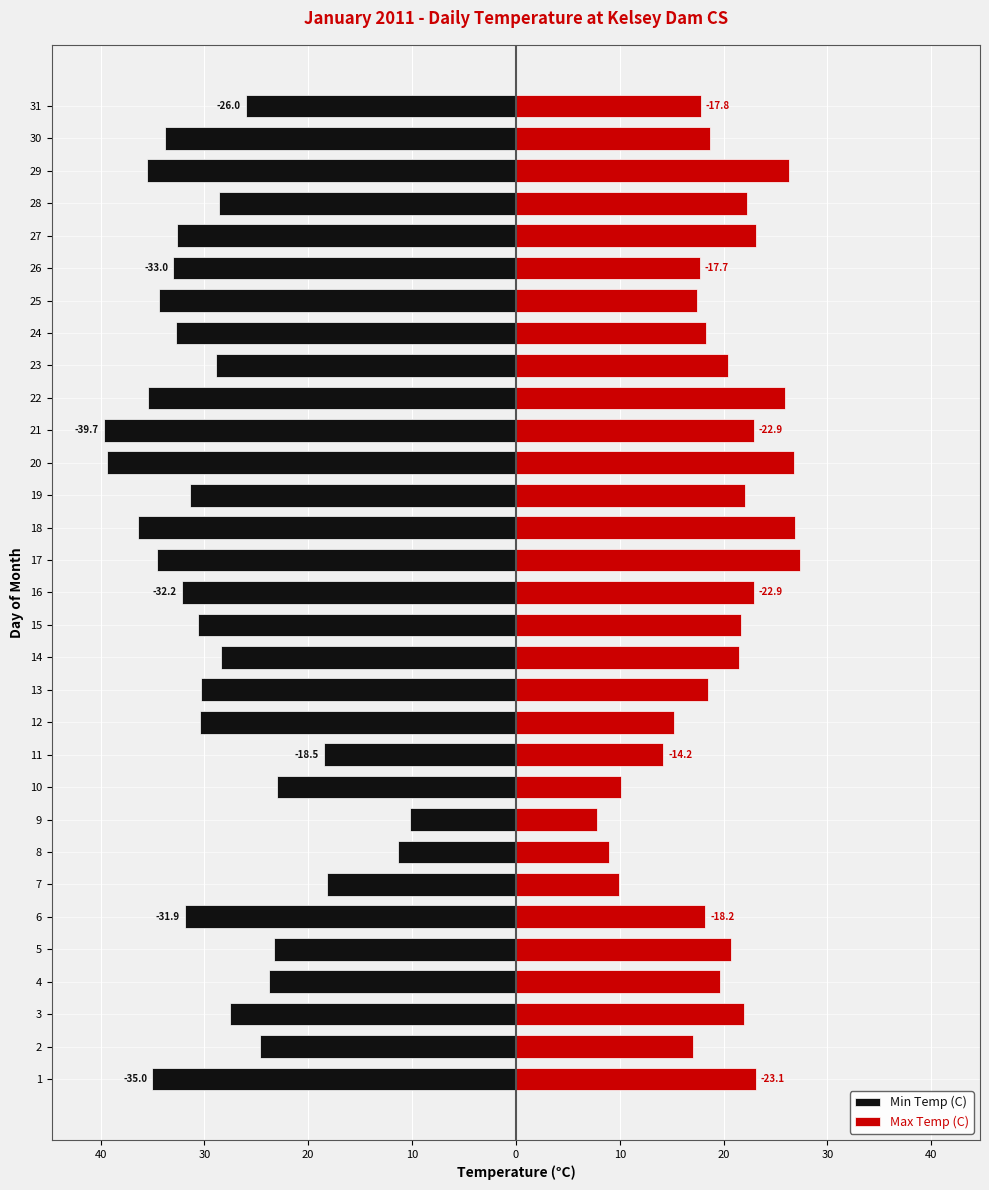

How many bars are there in each group?

2